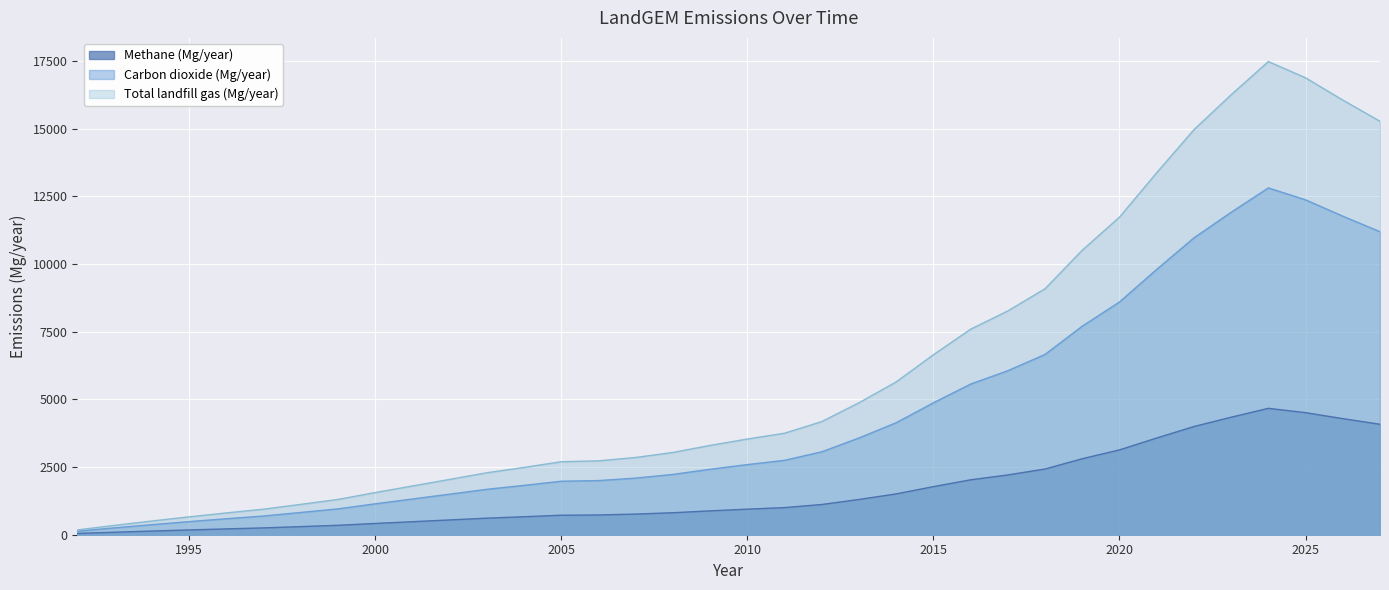

Which series has the largest total across all categories?

Total landfill gas (Mg/year)